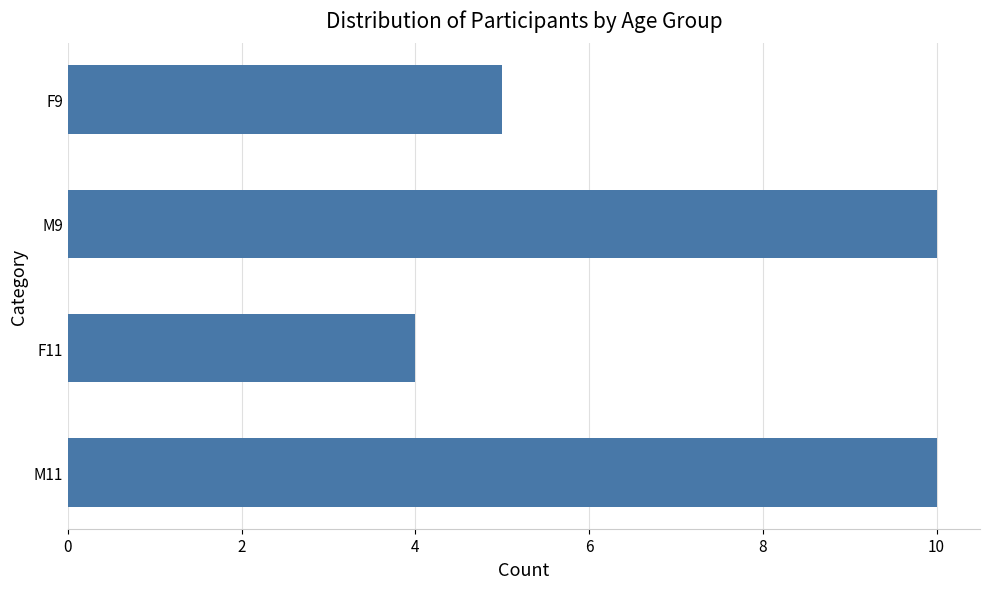

What is the smallest value displayed?

4